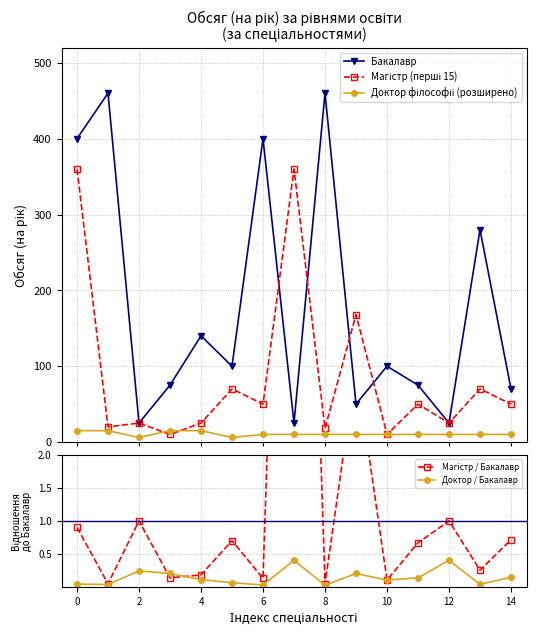

In Магістр (перші 15), how many points are lower than both neighbors (excluding endpoints)?

6